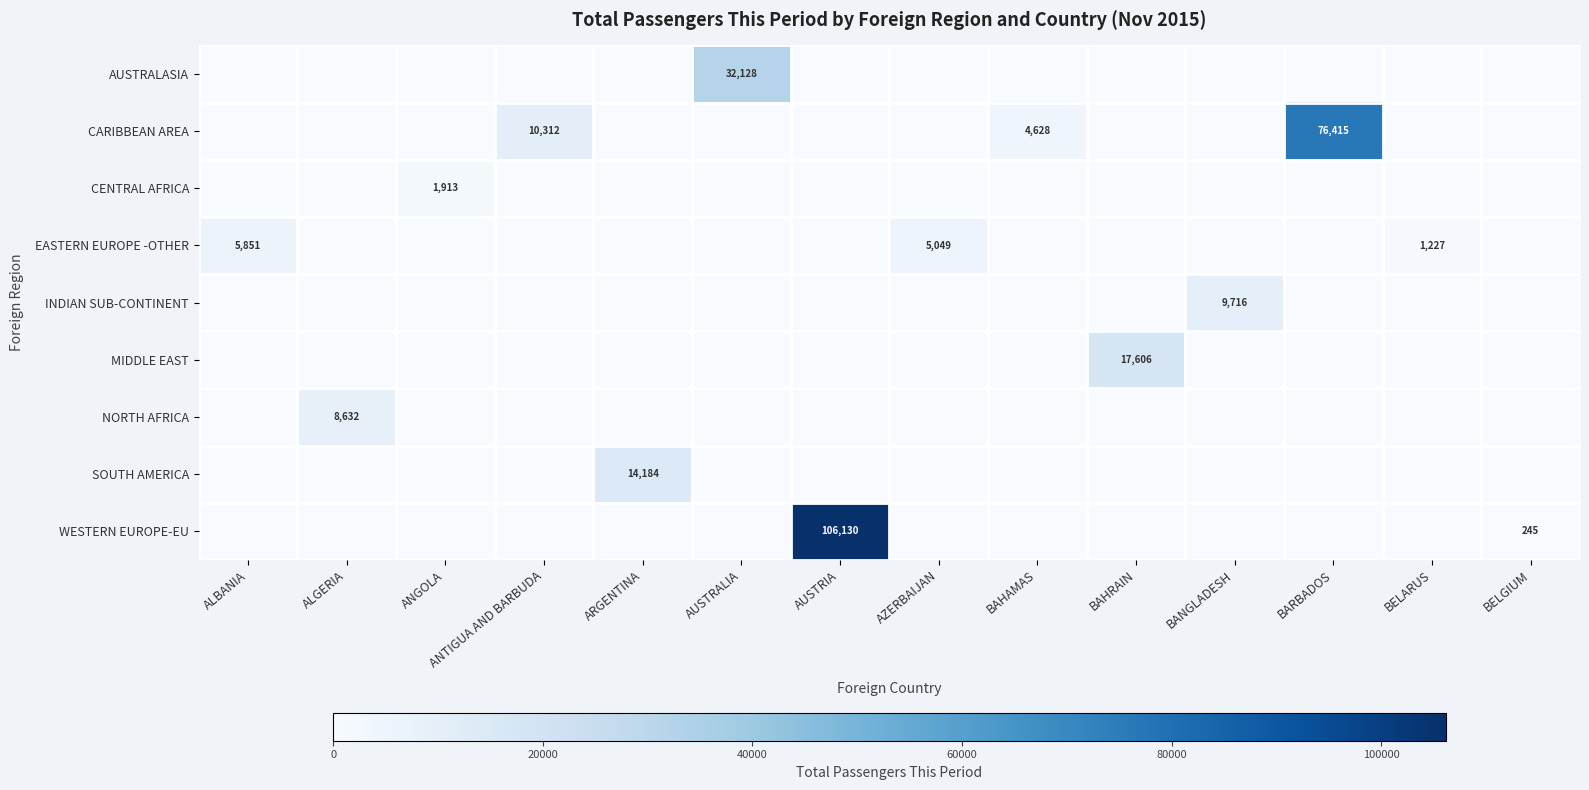

True or false: WESTERN EUROPE-EU has a value of 106130 at AUSTRIA.

True